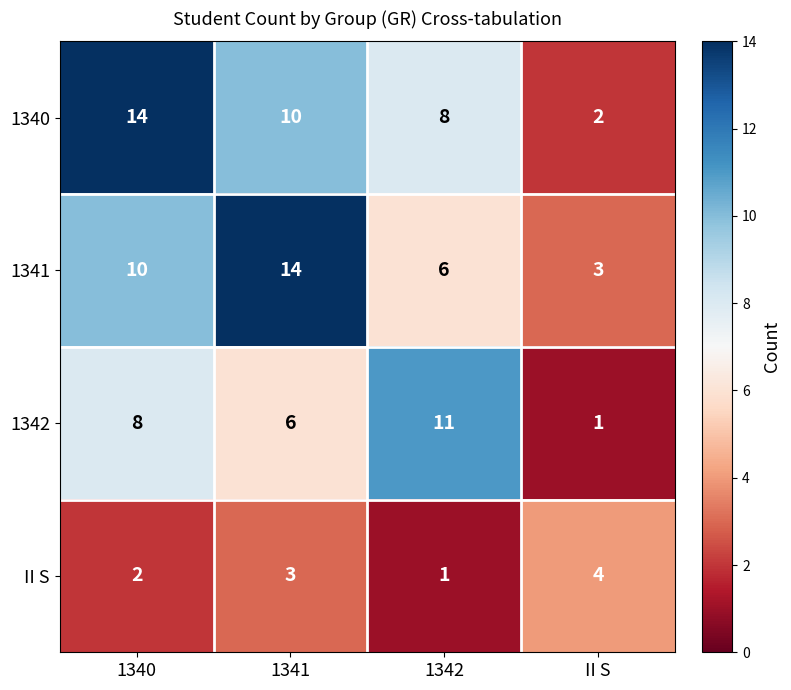

At 1342, list the series in order from largest to smallest.

1342, 1340, 1341, II S